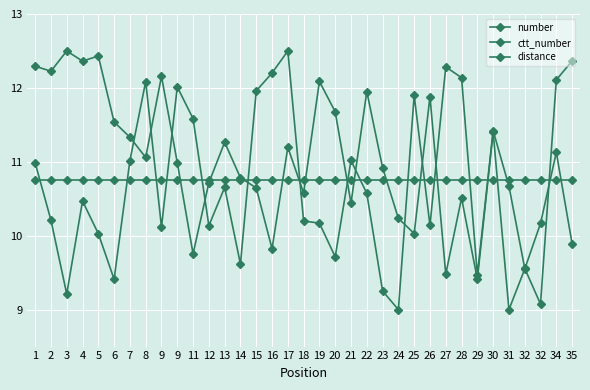

Which series ends up on top after the final intersection of ctt_number and distance?

ctt_number